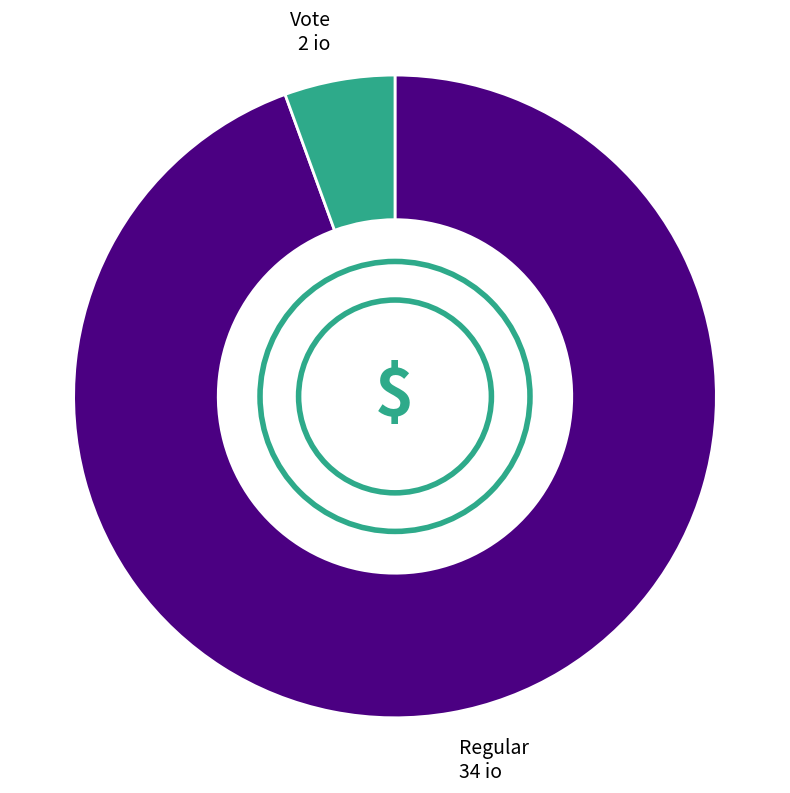

Is the sum of Regular and Vote greater than half?

Yes